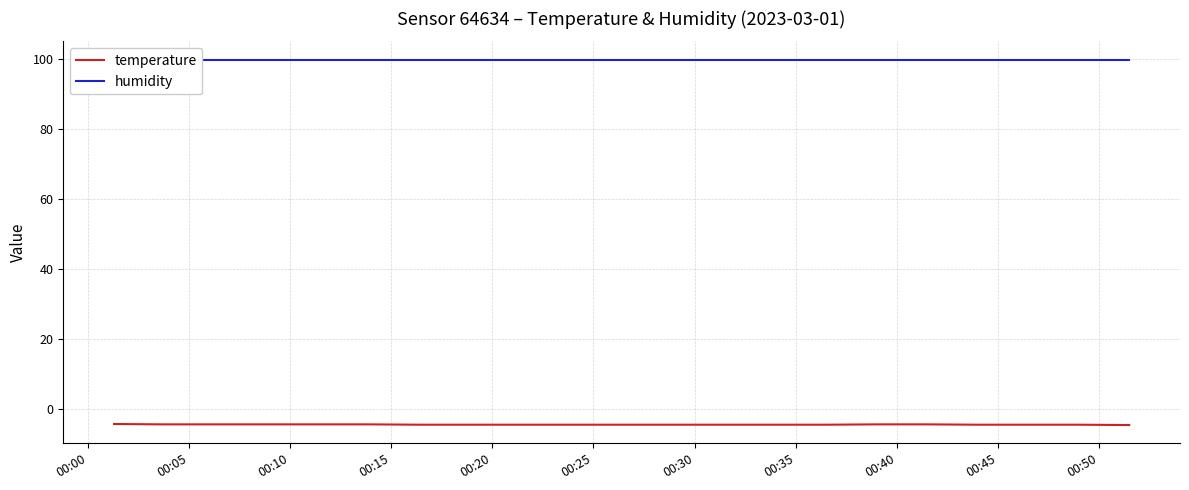

What is the highest value of the temperature series?

-4.2